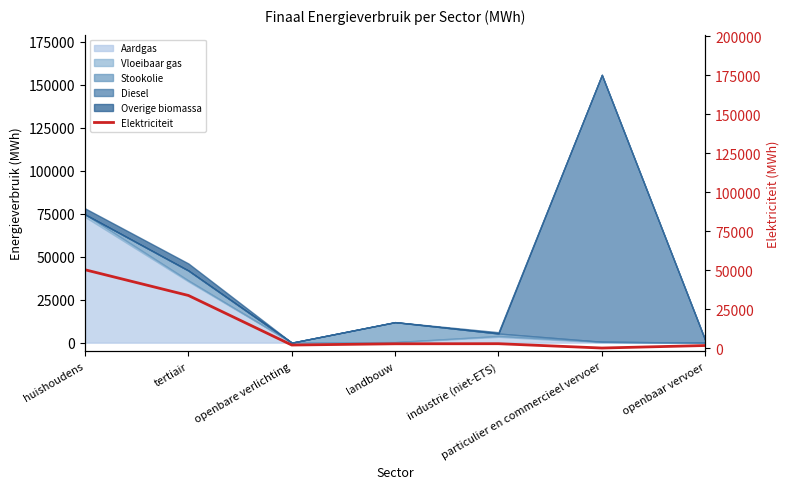

What is the difference between the values at huishoudens and openbaar vervoer?

48578.7